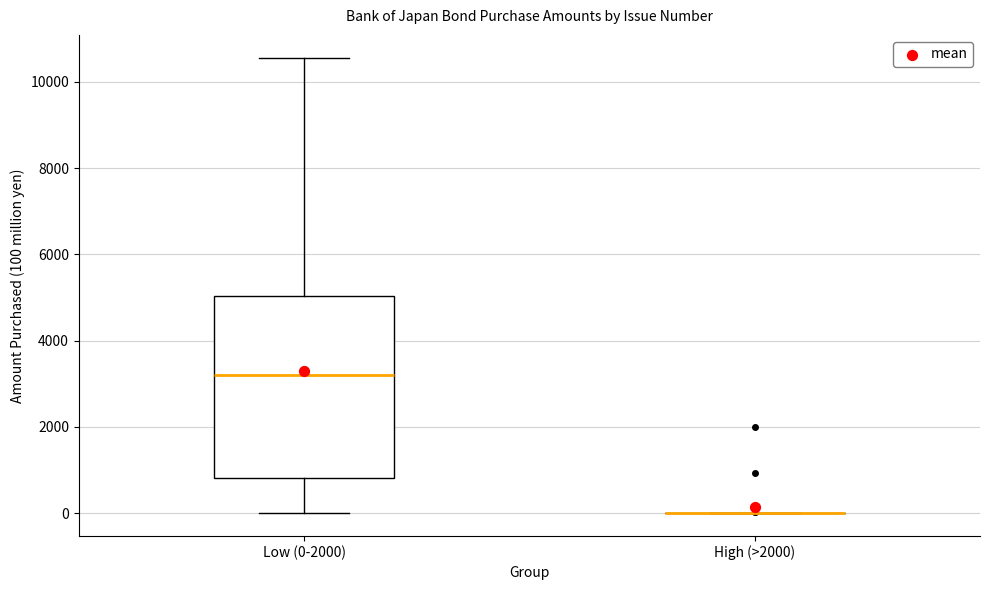

Comparing the boxes themselves (not the whiskers), which one is the tallest?

Low (0-2000)